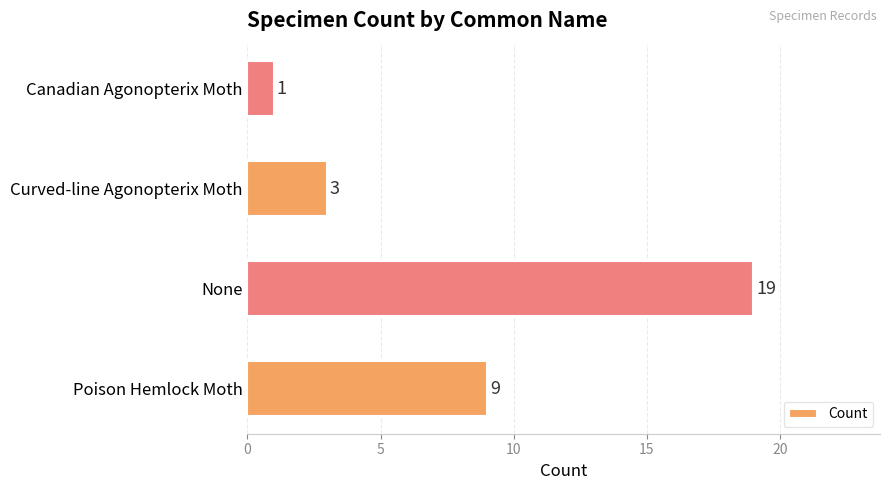

How many data points are less than 9?

2